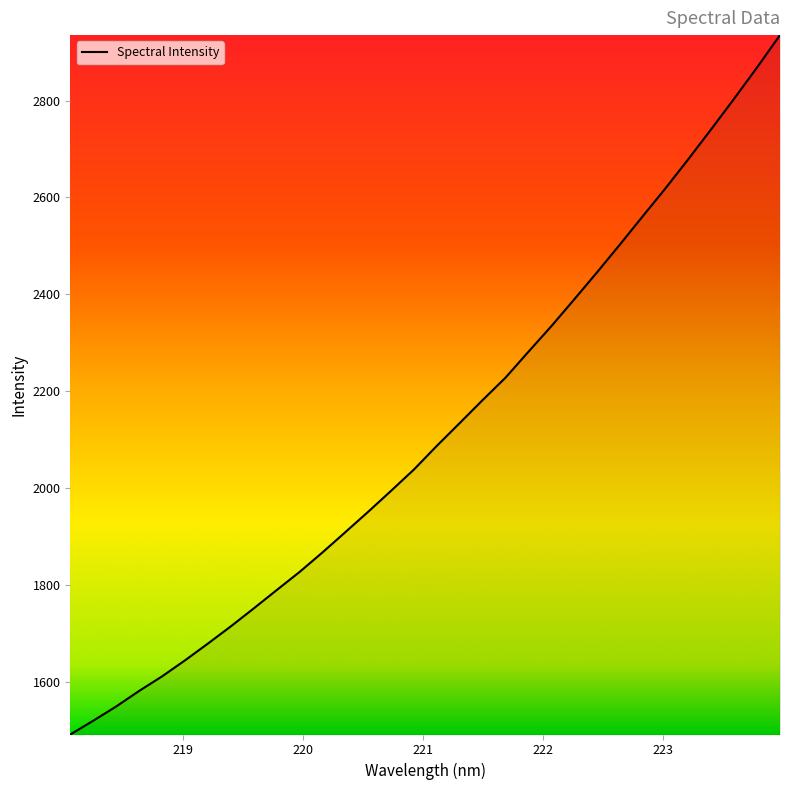

What is the minimum value shown in the chart?

1490.6